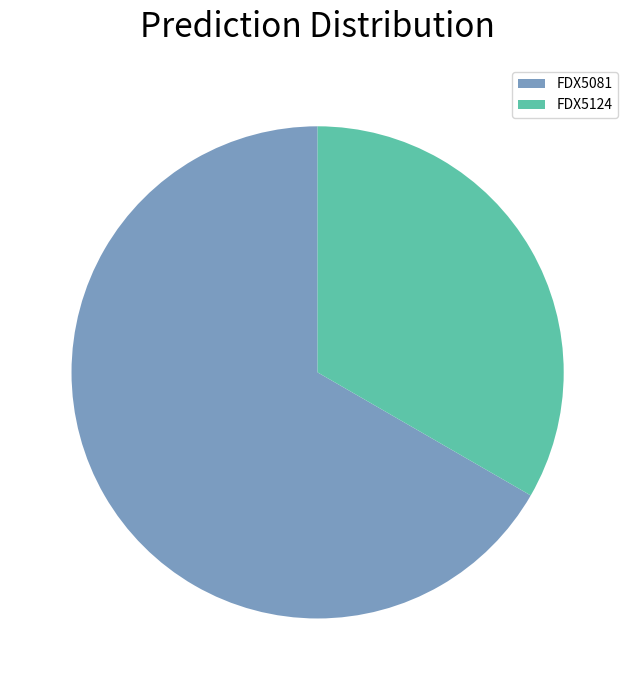

Which slice is the largest?

FDX5081